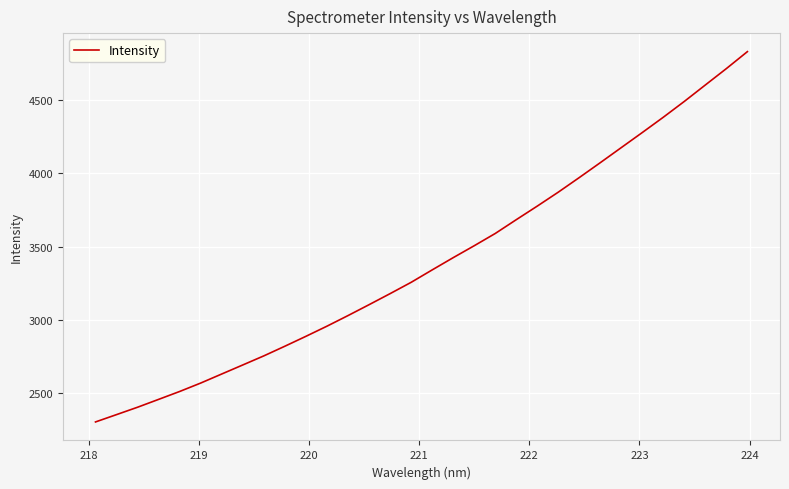

Is this an area chart (filled region under the line)?

No